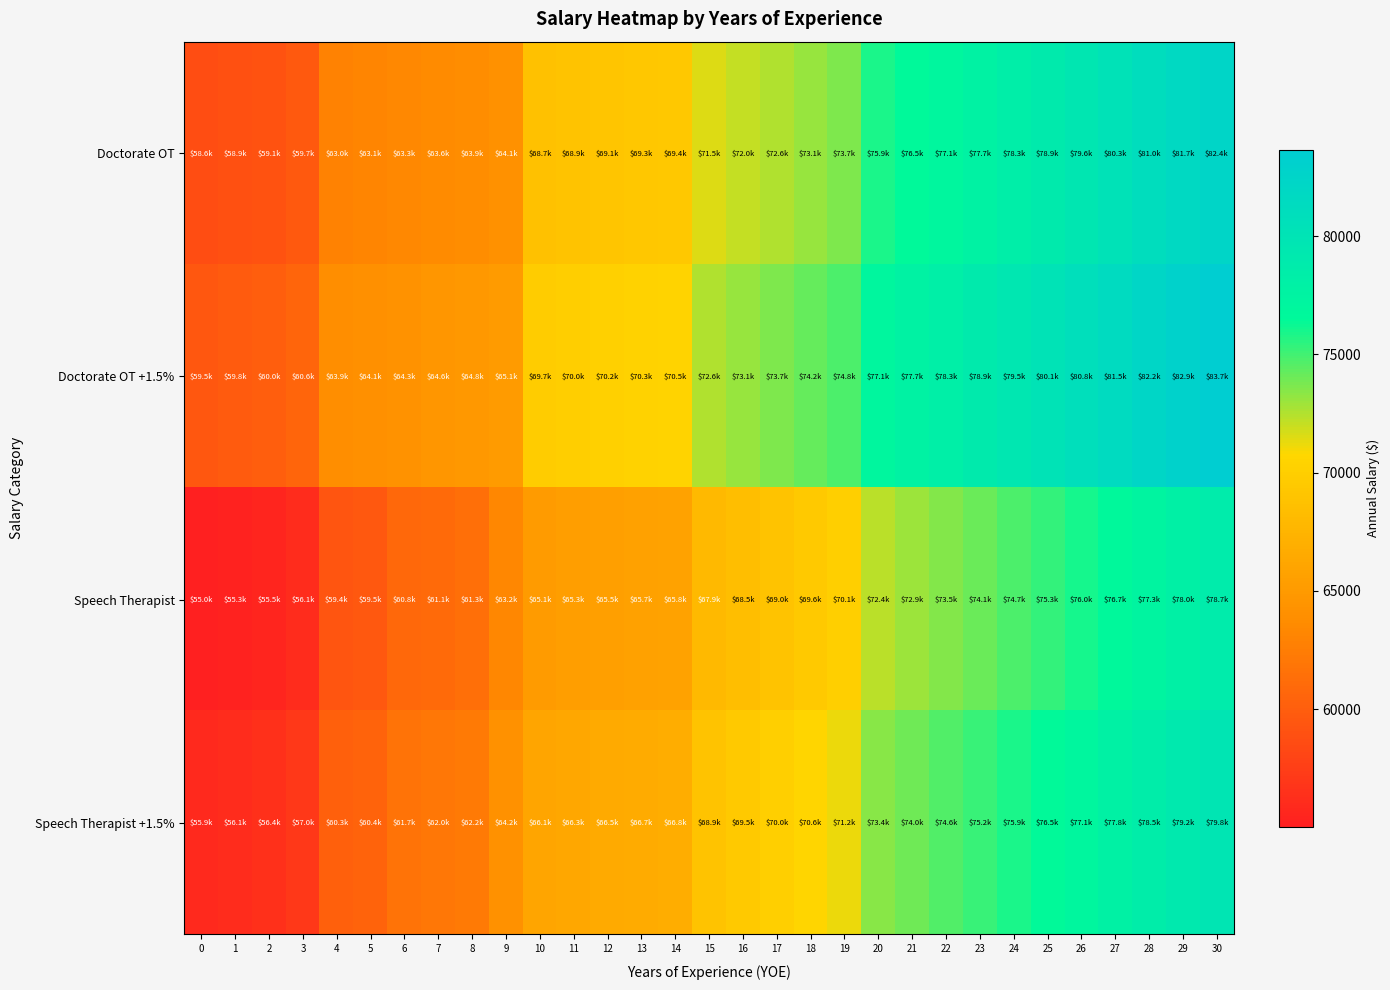

Reading right to left, what are all the values shown in this chart?

Doctorate OT: 30=82426.6	29=81714.5	28=81008.7	27=80310.2	26=79619.0	25=78934.1	24=78325.5	23=77724.2	22=77125.1	21=76535.3	20=75945.5	19=73694.2	18=73136.8	17=72582.6	16=72035.7	15=71496.2	14=69415.3	13=69256.3	12=69115.2	11=68919.6	10=68704.2	9=64146.1	8=63856.4	7=63610.7	6=63340.9	5=63114.0	4=62967.6	3=59708.2	2=59131.0	1=58879.0	0=58616.5
Doctorate OT +1.5%: 30=83663.0	29=82940.3	28=82223.8	27=81514.8	26=80813.3	25=80118.1	24=79500.4	23=78890.1	22=78281.9	21=77683.3	20=77084.7	19=74799.6	18=74233.9	17=73671.4	16=73116.3	15=72568.6	14=70456.5	13=70295.2	12=70151.9	11=69953.4	10=69734.8	9=65108.3	8=64814.3	7=64564.9	6=64291.0	5=64060.7	4=63912.1	3=60603.9	2=60018.0	1=59762.2	0=59495.8
Speech Therapist: 30=78660.1	29=77984.6	28=77316.4	27=76654.5	26=75998.9	25=75349.5	24=74739.9	23=74137.6	22=73540.5	21=72948.6	20=72362.0	19=70107.5	18=69552.3	17=68997.0	16=68451.2	15=67911.6	14=65829.6	13=65671.7	12=65531.6	11=65338.2	10=65121.7	9=63219.6	8=61317.5	7=61070.8	6=60801.0	5=59528.4	4=59384.1	3=56122.6	2=55546.4	1=55293.4	0=55033.0
Speech Therapist +1.5%: 30=79840.0	29=79154.4	28=78476.2	27=77804.3	26=77138.8	25=76479.7	24=75861.0	23=75249.6	22=74643.6	21=74042.8	20=73447.4	19=71159.1	18=70595.5	17=70032.0	16=69477.9	15=68930.3	14=66817.1	13=66656.8	12=66514.6	11=66318.2	10=66098.5	9=64167.9	8=62237.3	7=61986.8	6=61713.0	5=60421.3	4=60274.8	3=56964.4	2=56379.6	1=56122.8	0=55858.5